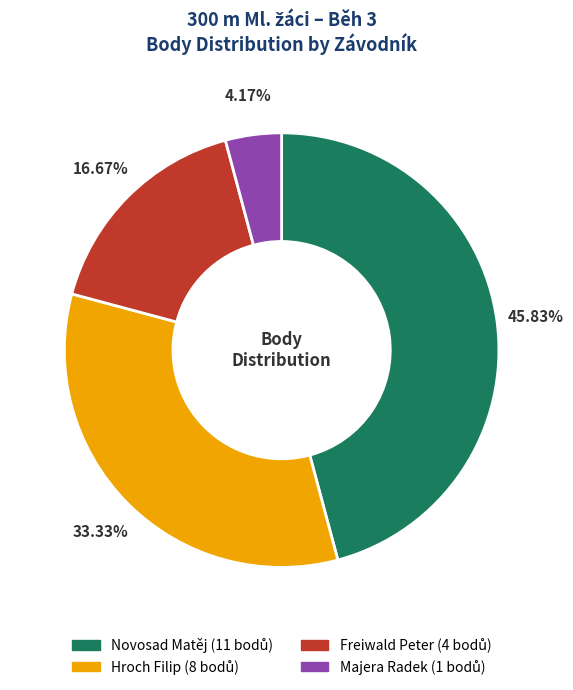

Count the number of slices in the pie.

4